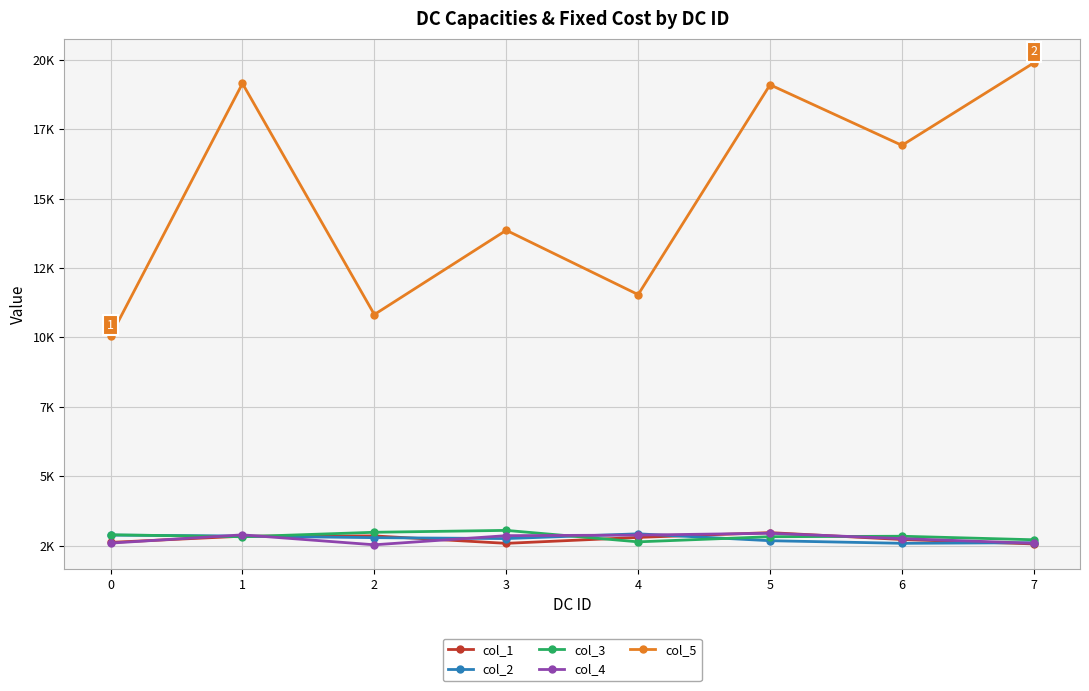

Does the chart have visible grid lines?

Yes